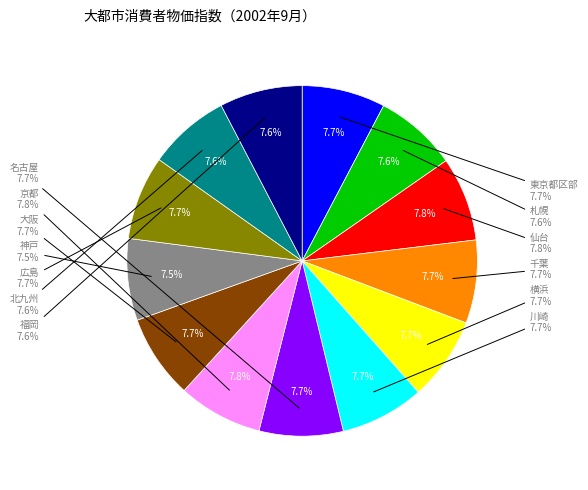

Is there any slice that represents more than half of the pie?

No